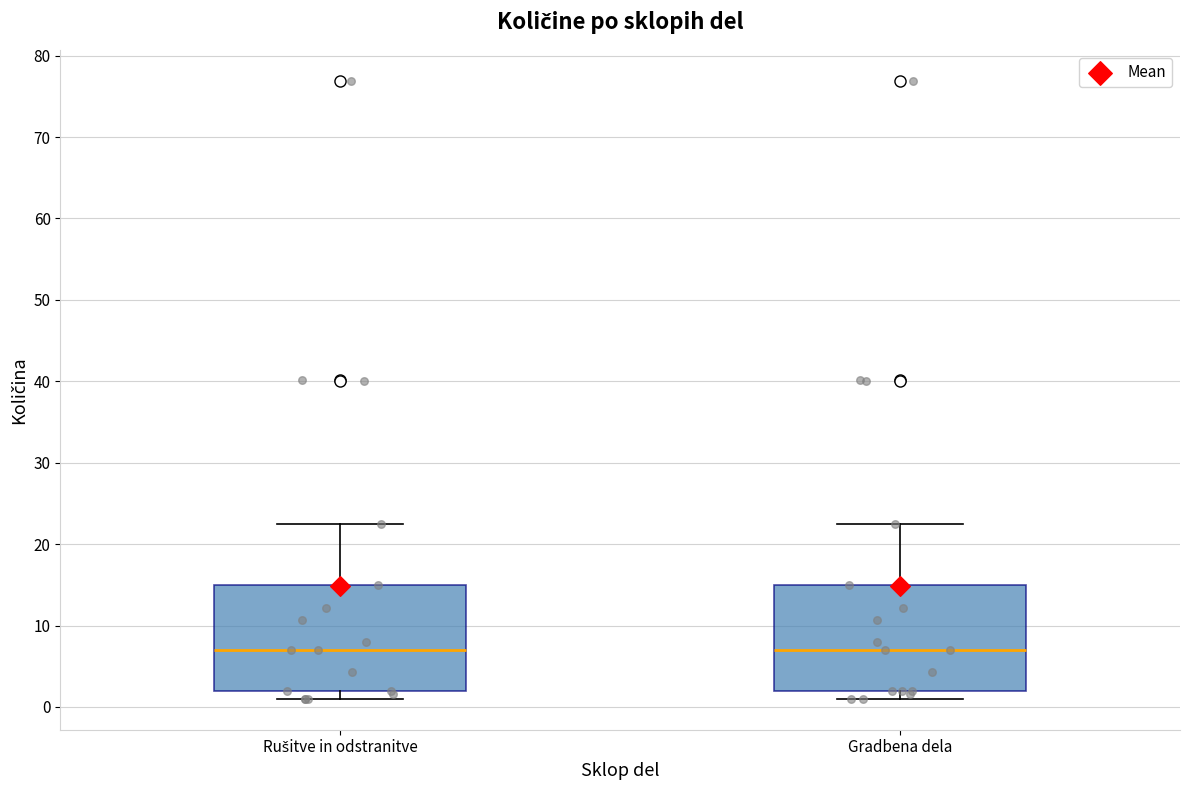

Reading left to right, read every box against the y-axis: the position of its median line, the range the box covers, and the ends of its whiskers. The values are not printed on the chart, so give them approximately, as read against the axis.

Rušitve in odstranitve: median 7, box 2 to 15, whiskers 1 to 22
Gradbena dela: median 7, box 2 to 15, whiskers 1 to 22